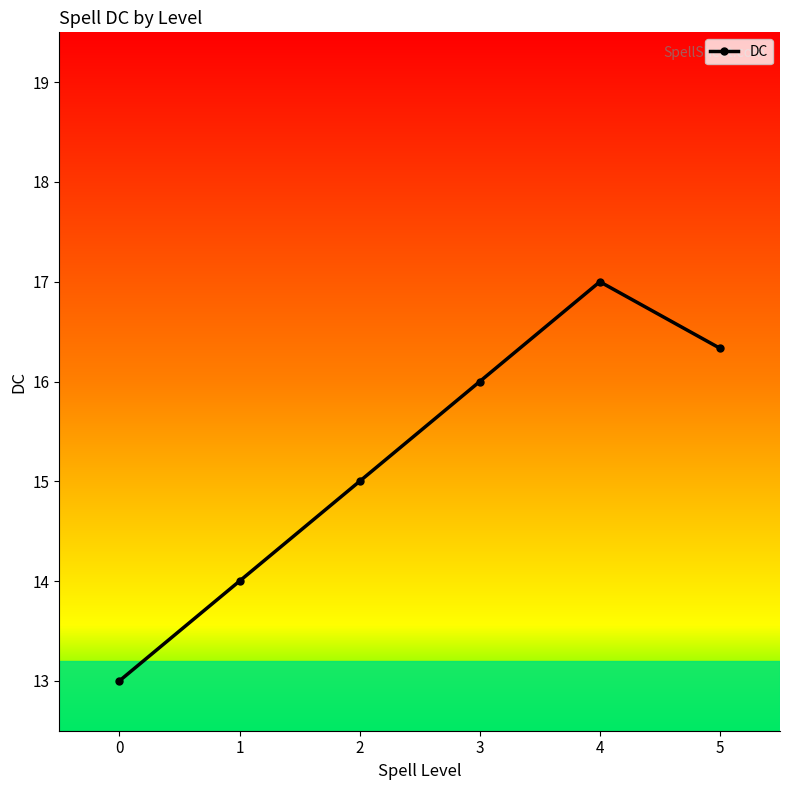

What is the average value?

15.2